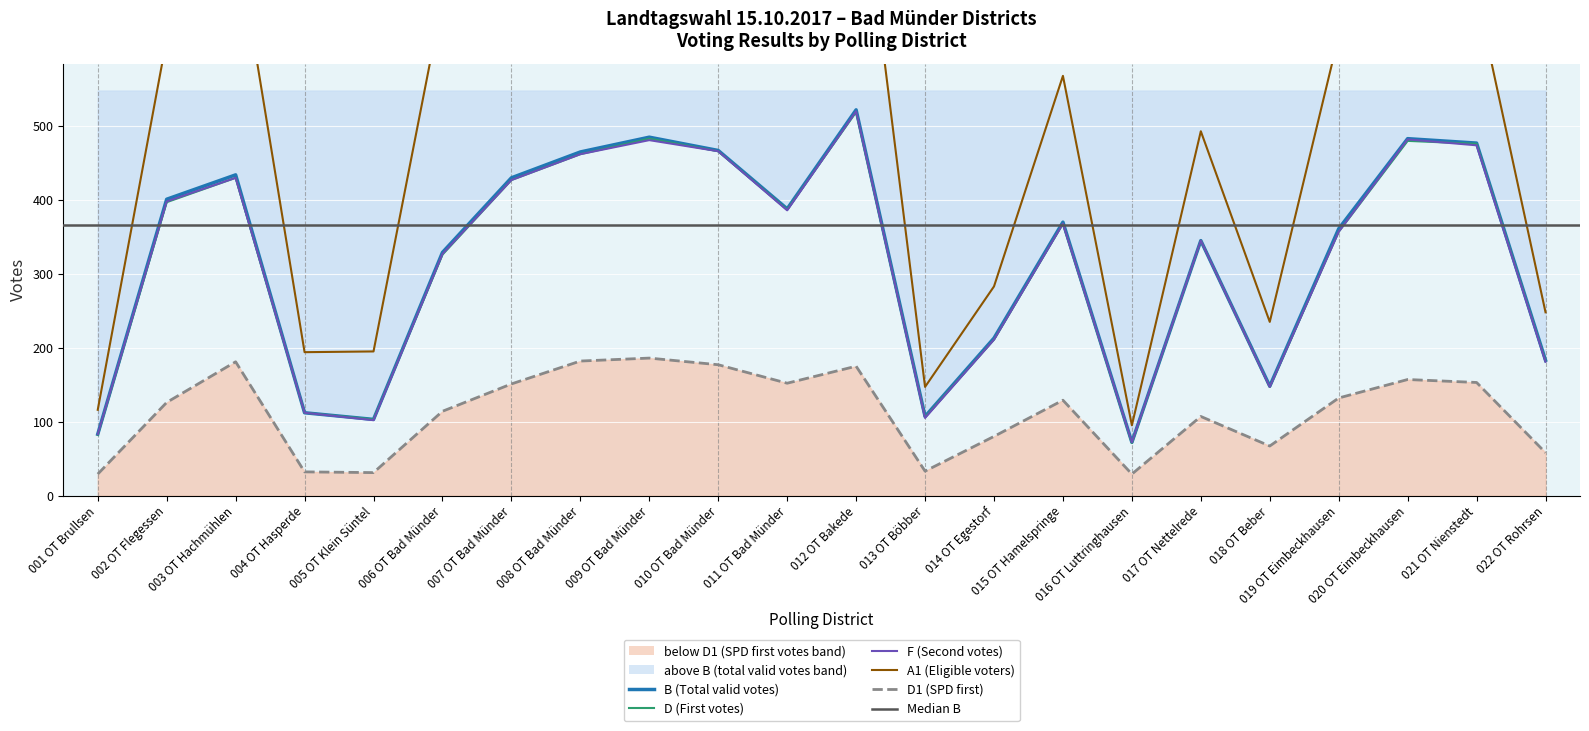

Rank the series by their maximum value, from highest to lowest.

A1 (Eligible voters), B (Total valid votes), F (Second votes), D (First votes), D1 (SPD first)